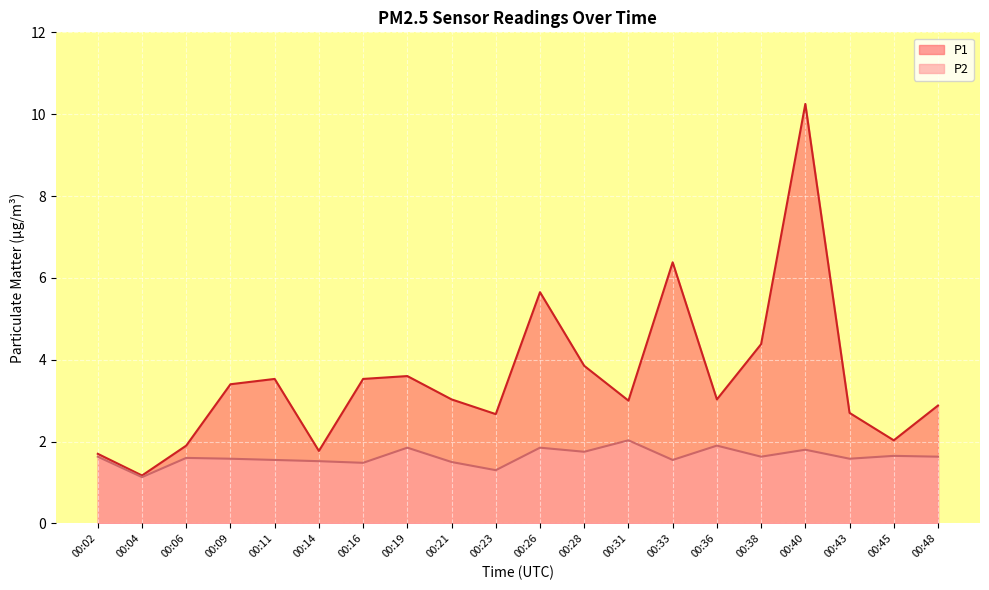

List the labels in order of P1 value, smallest first.

00:04, 00:02, 00:14, 00:06, 00:45, 00:23, 00:43, 00:48, 00:31, 00:21, 00:36, 00:09, 00:11, 00:16, 00:19, 00:28, 00:38, 00:26, 00:33, 00:40